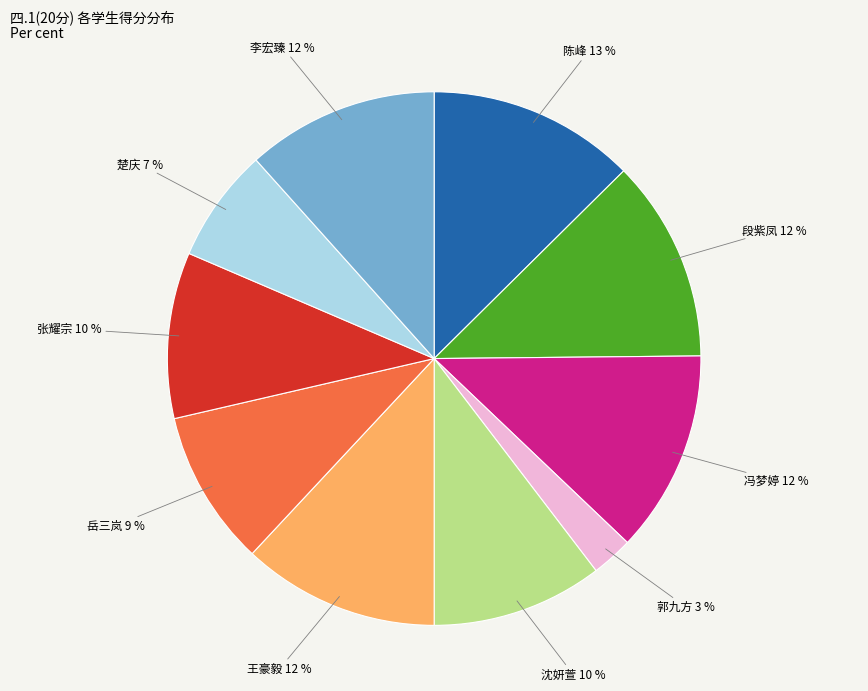

To the nearest percent, what is the average slice percentage?

10%